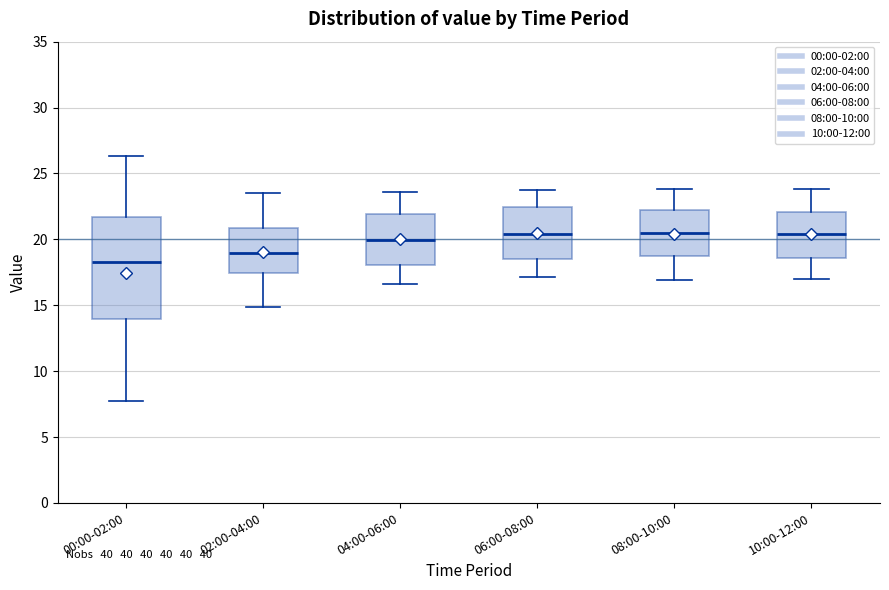

Reading left to right, transcribe this box plot: for each box, give where its median line is, the range the box spans, and where its two whiskers end, as read against the y-axis. The values are not printed on the chart, so give them approximately, as read against the axis.

00:00-02:00: median 18.5, box 14.0 to 21.5, whiskers 8.0 to 26.5
02:00-04:00: median 19.0, box 17.5 to 21.0, whiskers 15.0 to 23.5
04:00-06:00: median 20.0, box 18.0 to 22.0, whiskers 16.5 to 23.5
06:00-08:00: median 20.5, box 18.5 to 22.5, whiskers 17.0 to 24.0
08:00-10:00: median 20.5, box 19.0 to 22.5, whiskers 17.0 to 24.0
10:00-12:00: median 20.5, box 18.5 to 22.0, whiskers 17.0 to 24.0